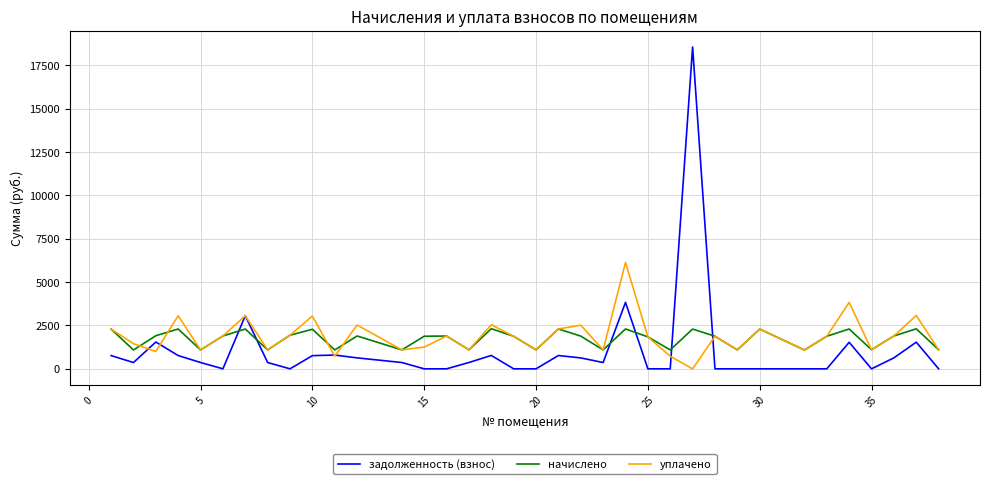

List the series in order of their peak value, highest first.

задолженность (взнос), уплачено, начислено